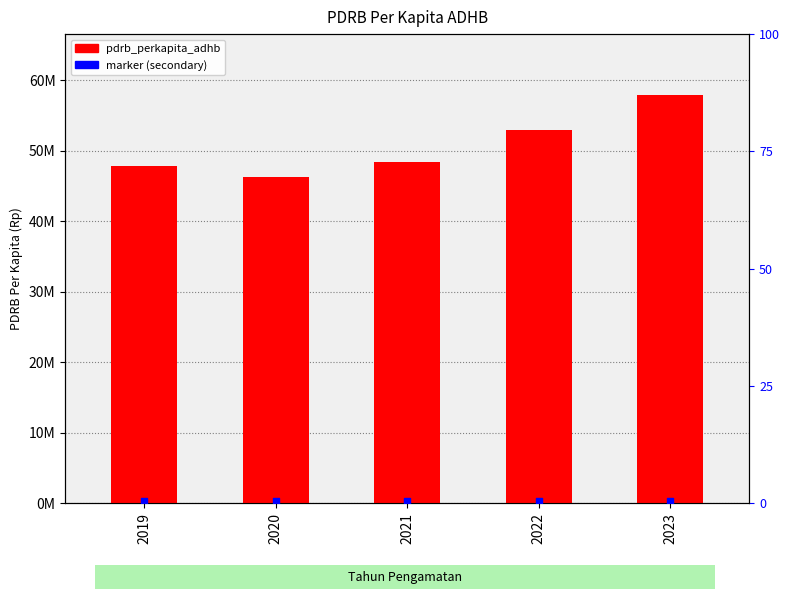

At how many categories does at least one series exceed 31123955?

5